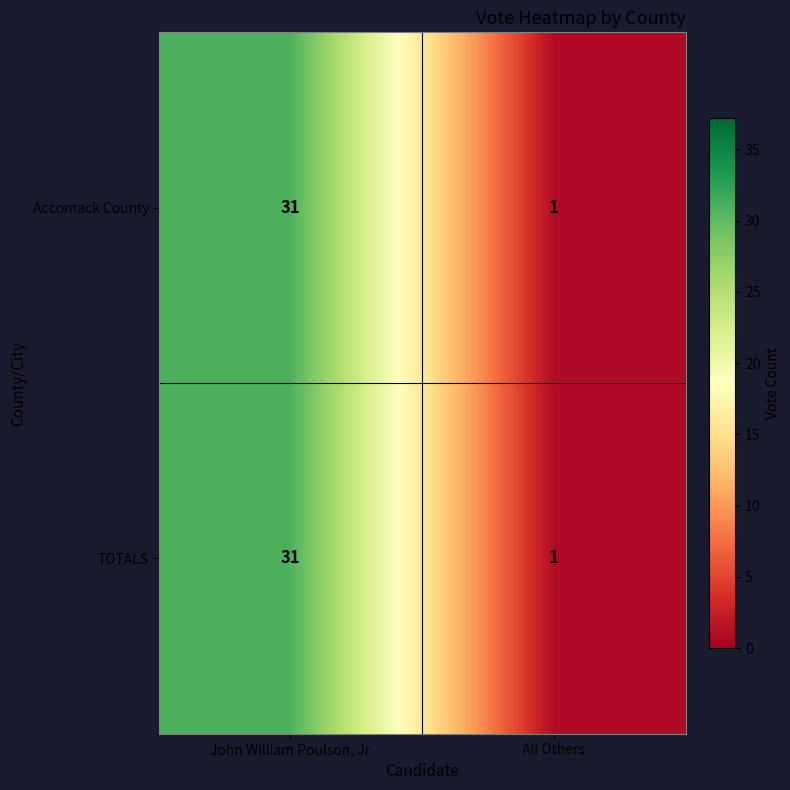

What is the maximum value for Accomack County?

31